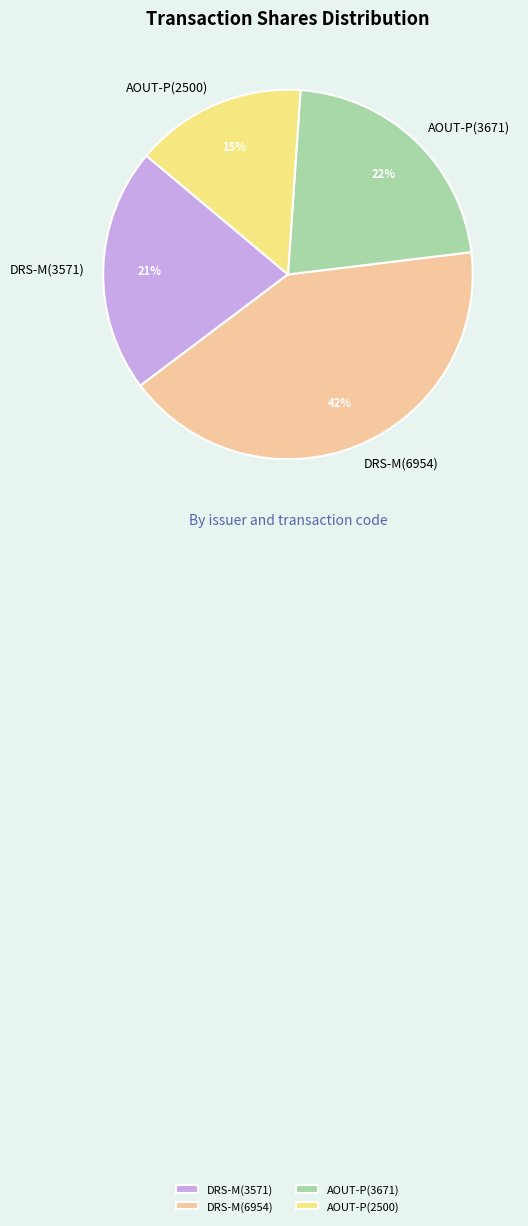

Is AOUT-P(3671) the majority of the pie?

No